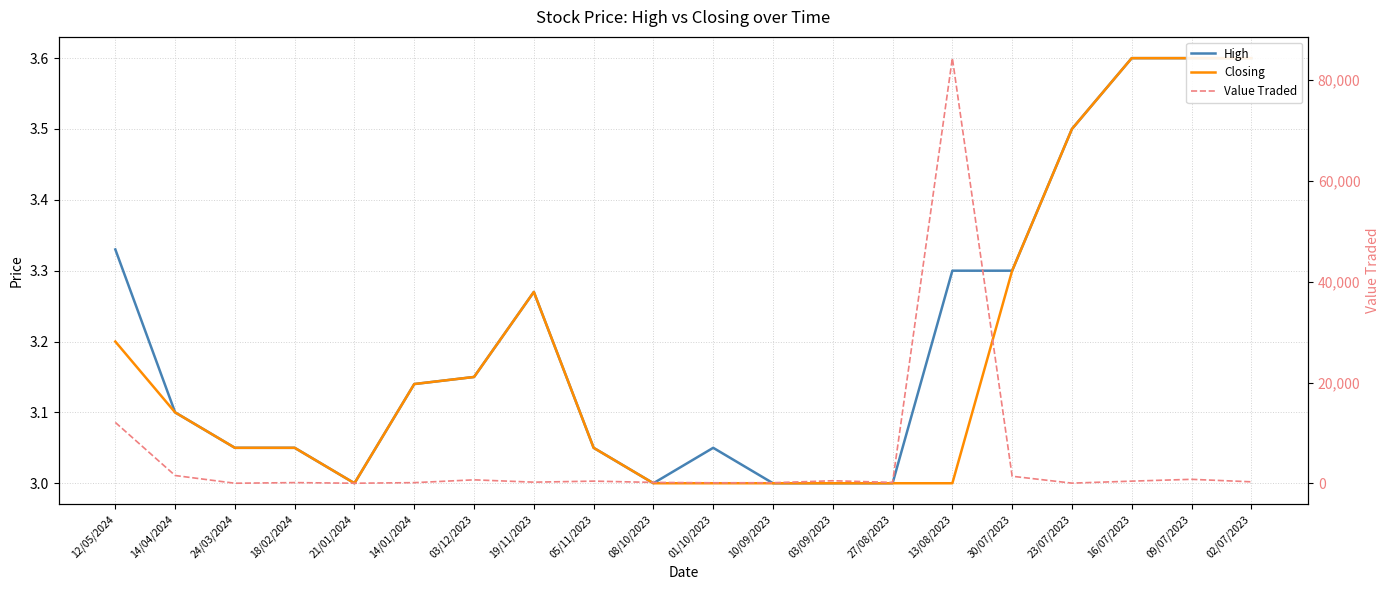

What is the difference between the maximum and minimum values in the Value Traded series?

84360.0